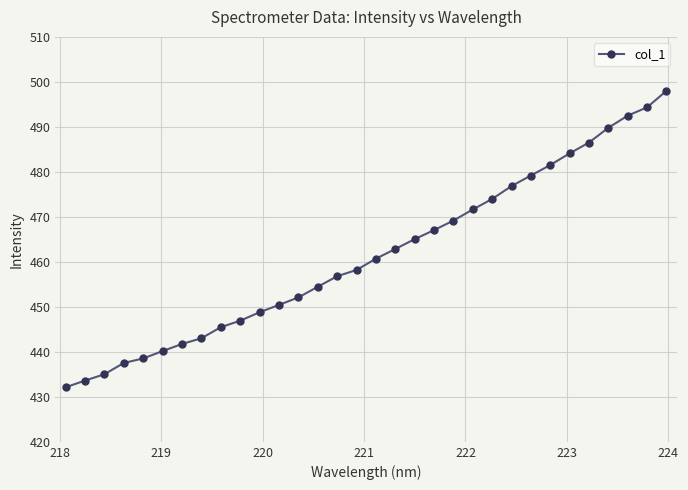

What is the difference between the second highest and second lowest values?

60.7